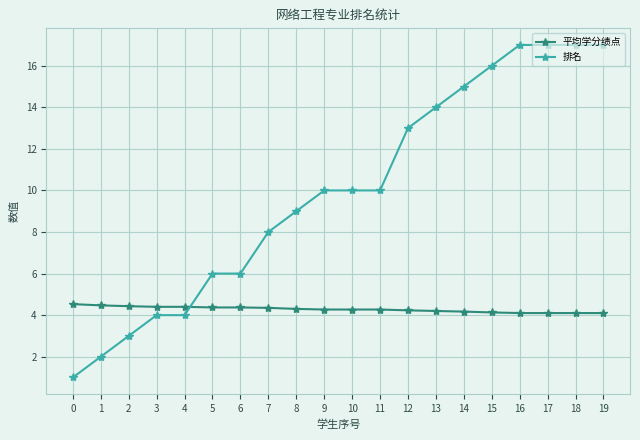

Which series ends up on top after the final intersection of 平均学分绩点 and 排名?

排名